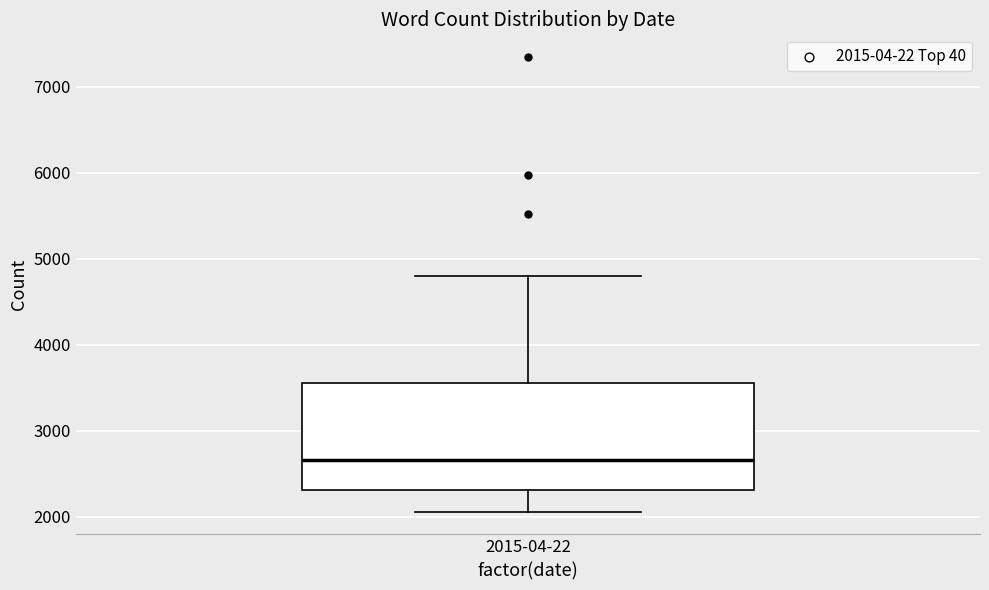

Read this box plot against the y-axis: the position of the median line, the range covered by the box, and the ends of both whiskers. The values are not printed on the chart, so give them approximately, as read against the axis.

median 2700, box 2300 to 3600, whiskers 2100 to 4800